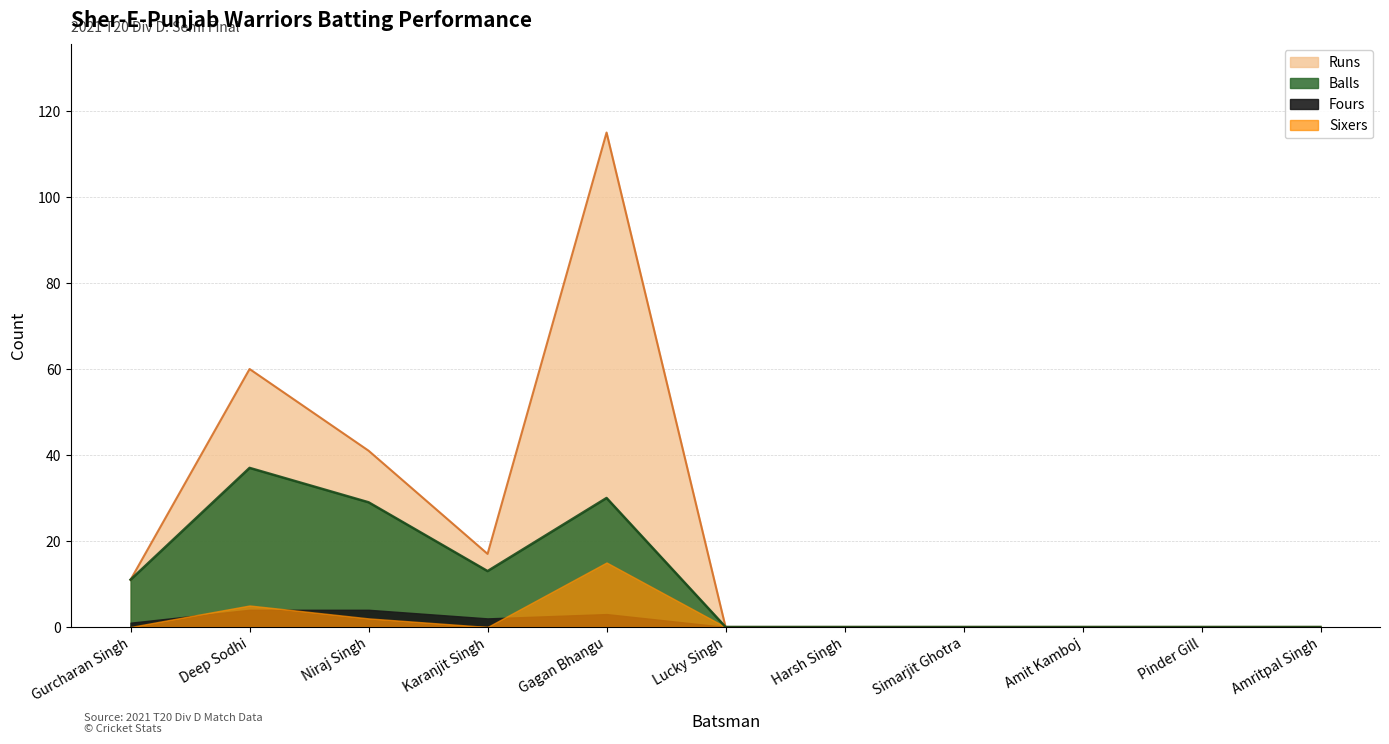

True or false: Runs and Balls cross at least once.

False